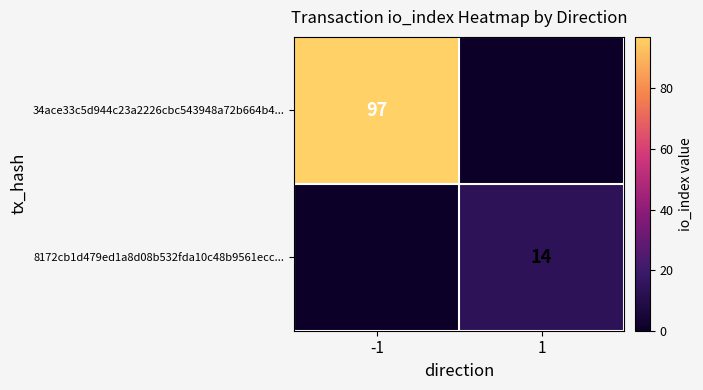

Is it true that 34ace33c5d944c23a2226cbc543948a72b664b4... equals 142 at -1?

False